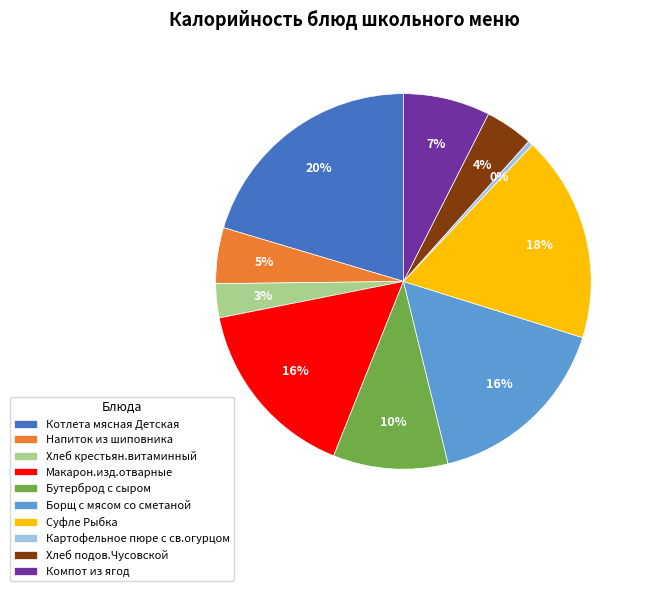

Is it true that Котлета мясная Детская is 20% of the pie?

True